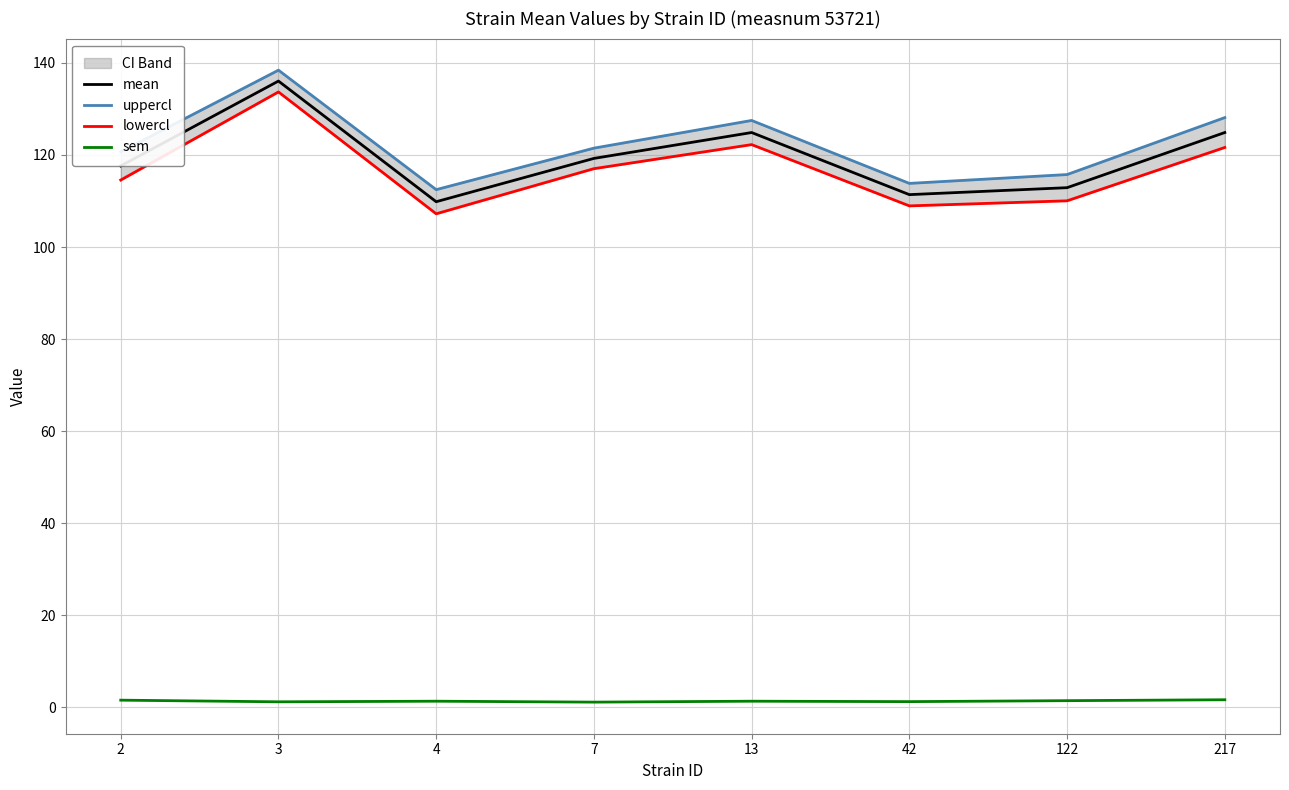

Where is the first local minimum for mean?

4